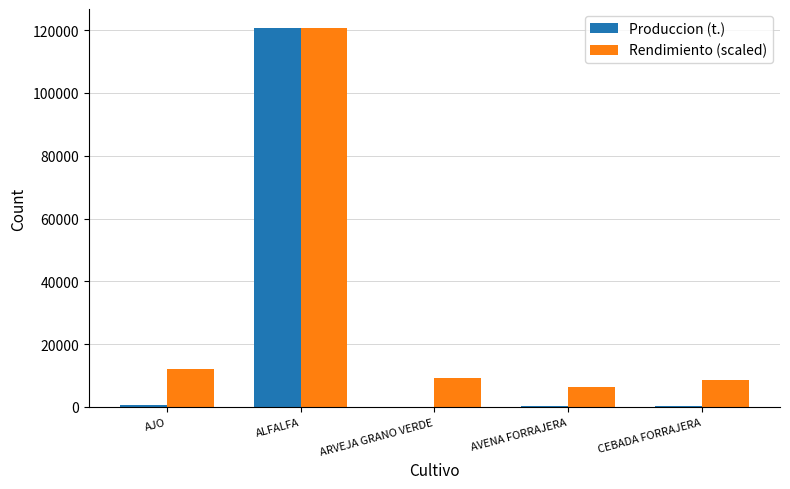

Is the value of Produccion (t.) at ARVEJA GRANO VERDE greater than the value of Rendimiento (scaled) at ALFALFA?

No